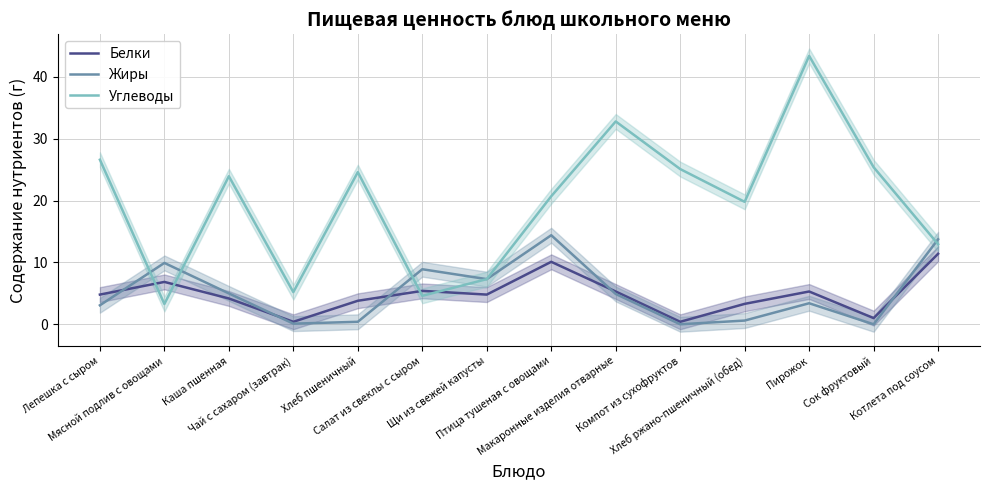

What are all the series names shown in the legend?

Белки, Жиры, Углеводы